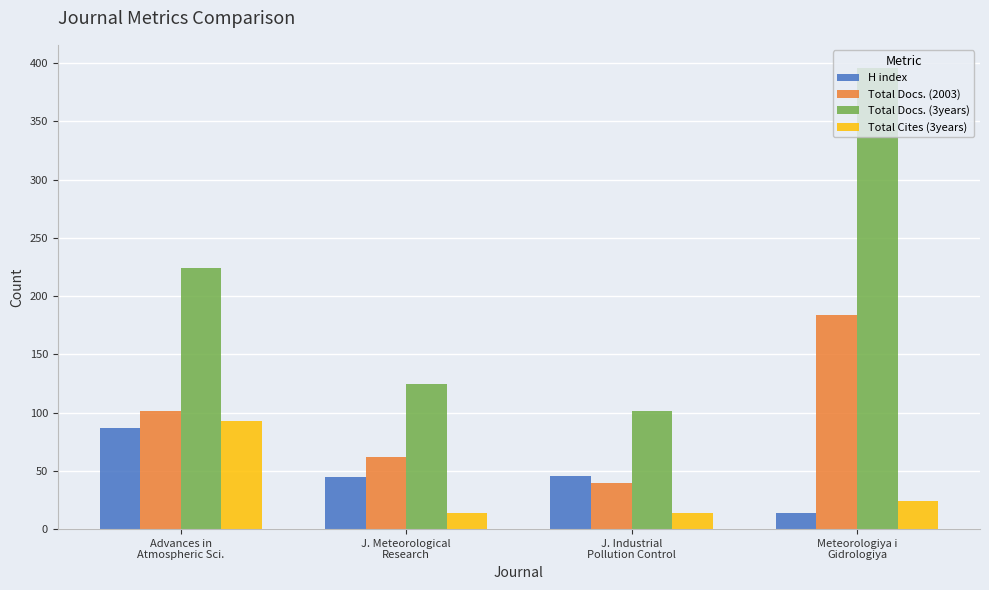

What is the label of the 1st bar from the right?

Meteorologiya i
Gidrologiya